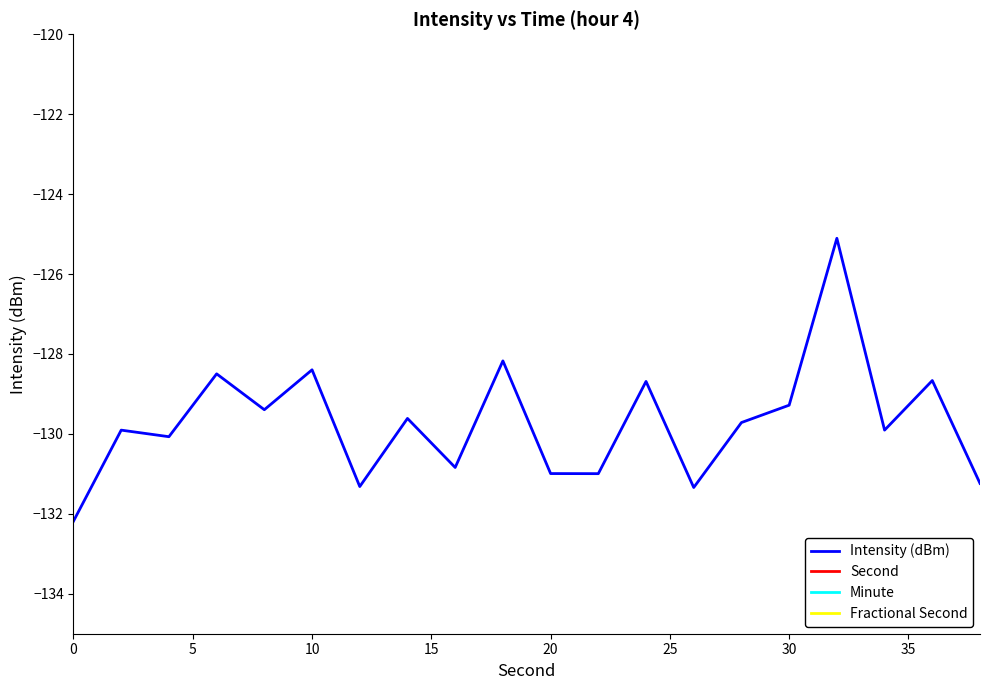

What is the lowest value of the Intensity (dBm) series?

-132.2